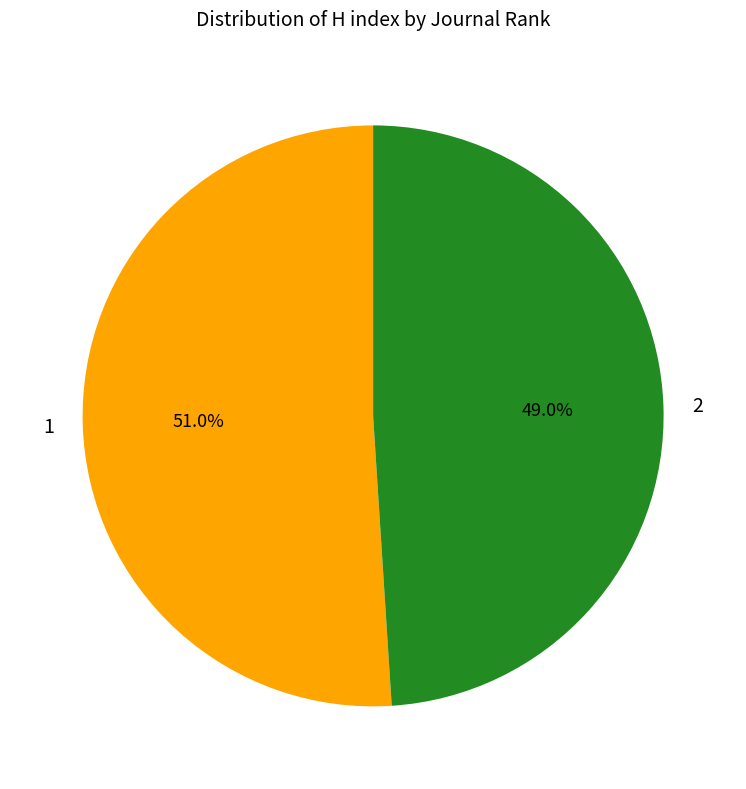

Which has a higher value, 1 or 2?

1